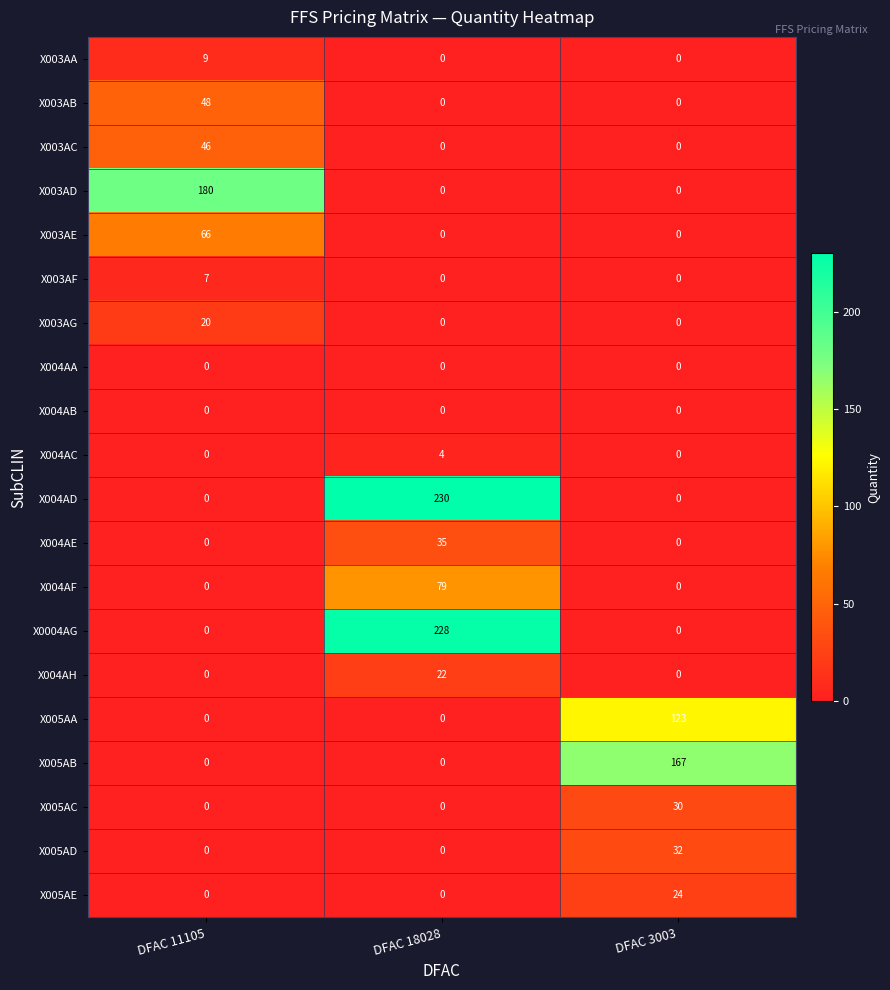

At which label does X003AC reach its peak?

DFAC 11105